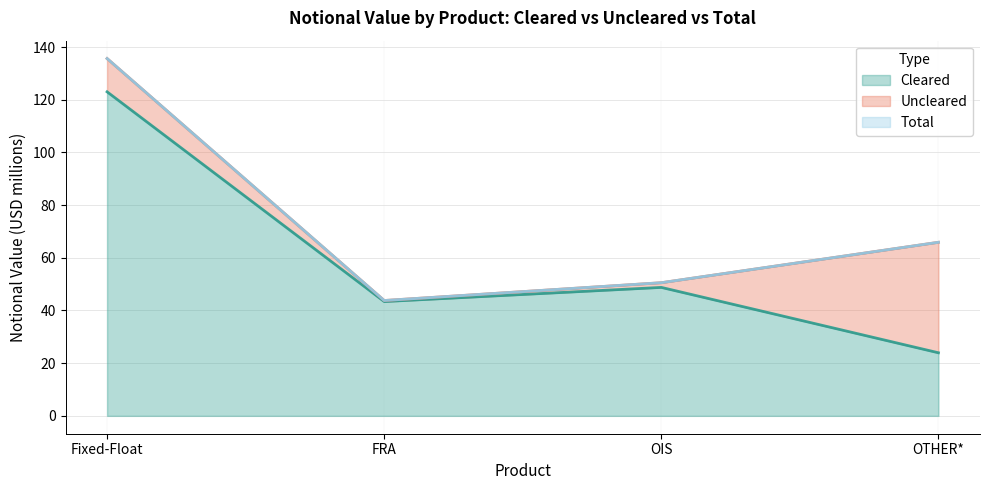

List the labels in order of Cleared value, smallest first.

OTHER*, FRA, OIS, Fixed-Float